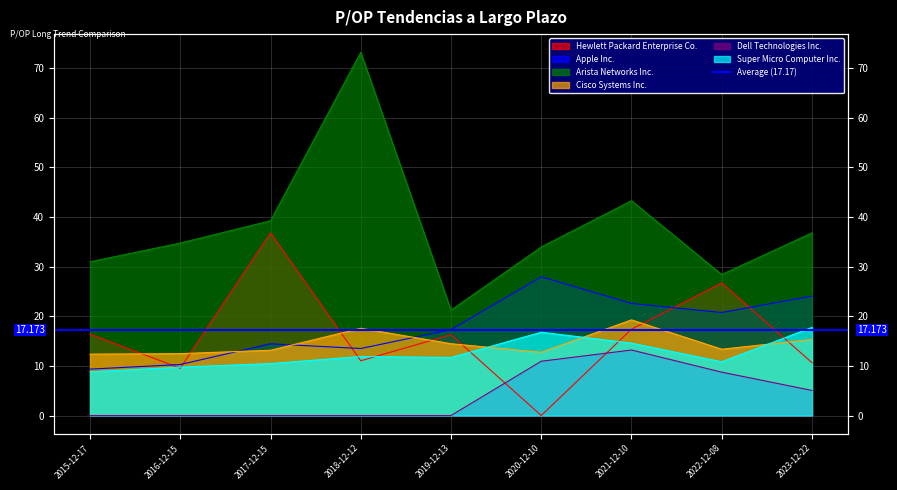

Does the chart display data point markers on the line(s)?

No